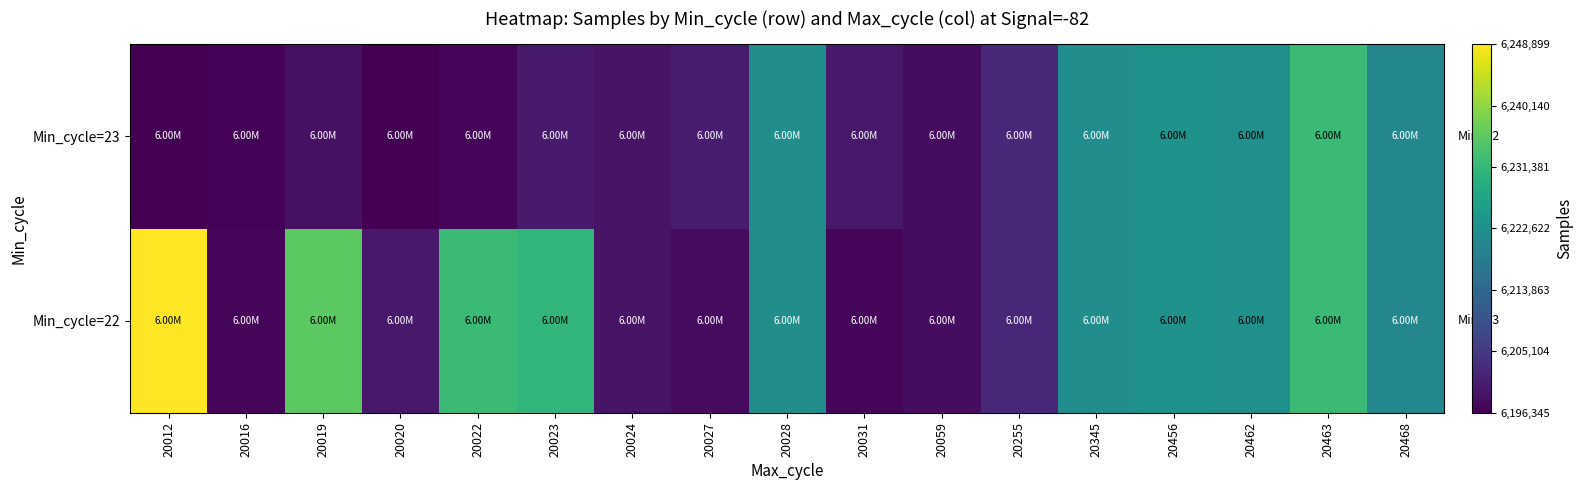

At which category does the chart reach its peak across all series?

20012